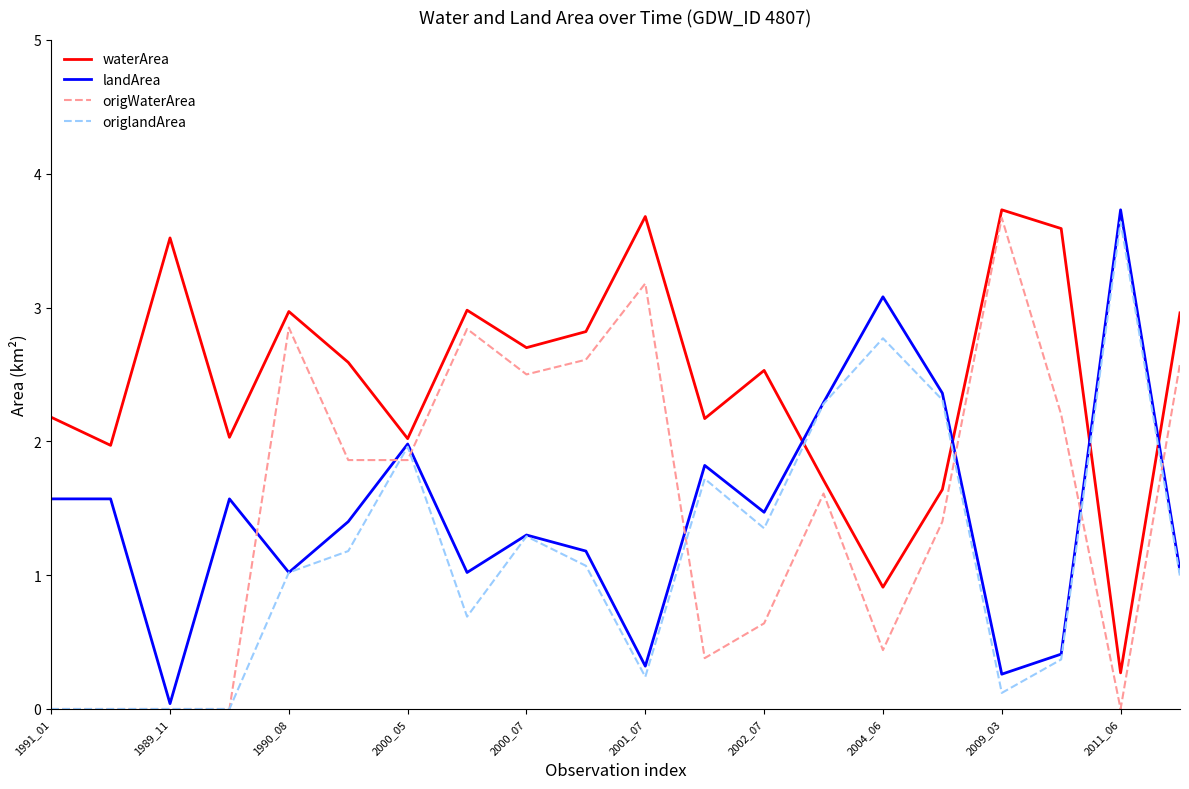

What is the greatest value displayed?

3.7